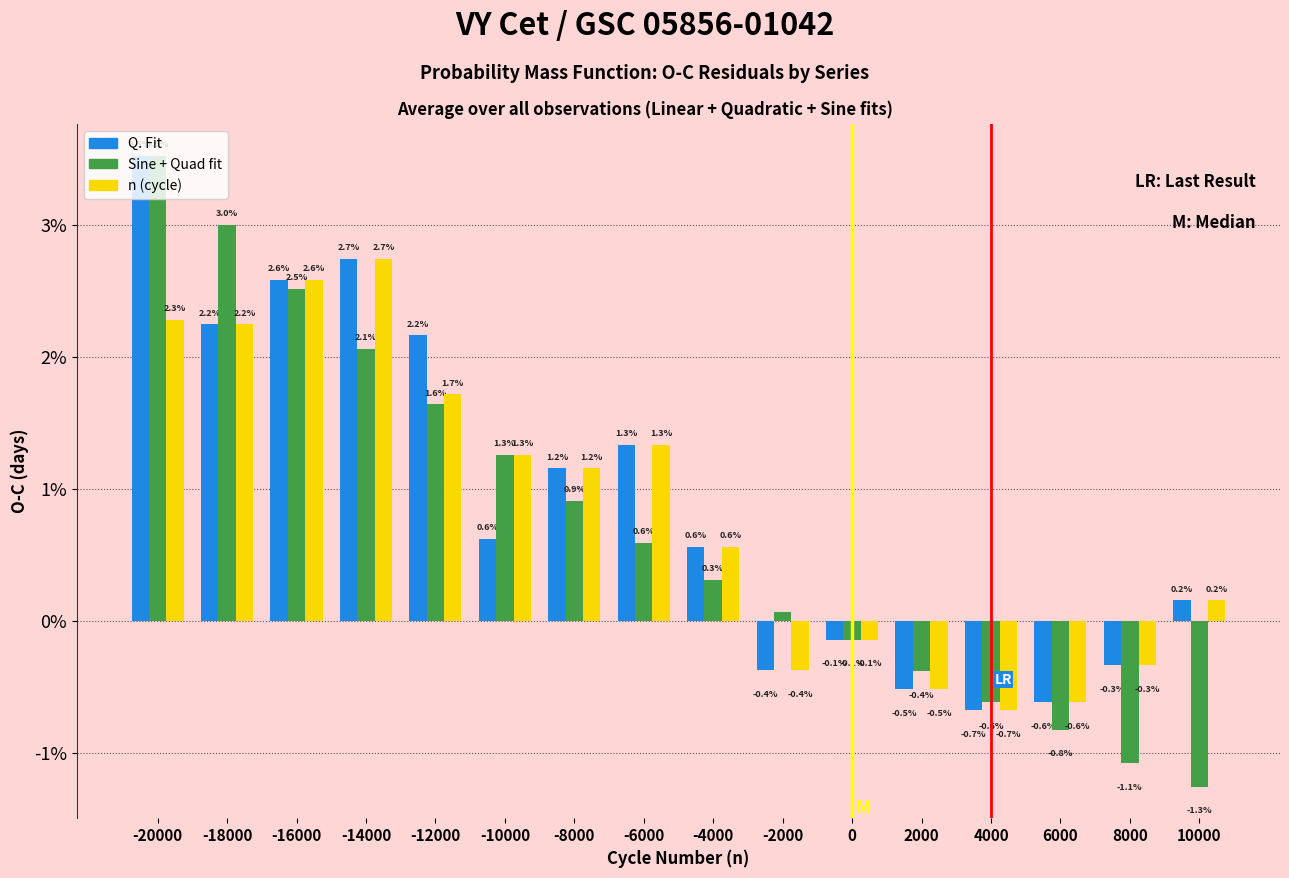

The Sine + Quad fit series shows -0.0 at 4000. True or false?

False